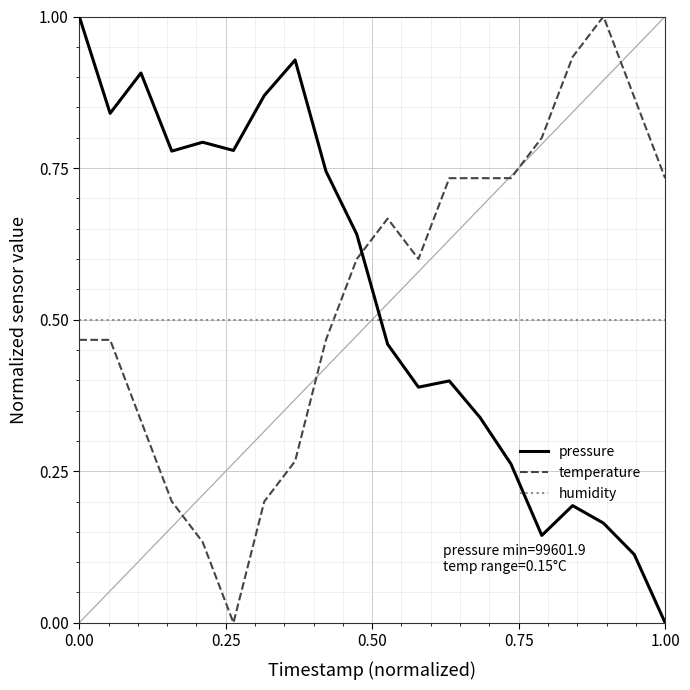

How many times do pressure and temperature cross each other?

1